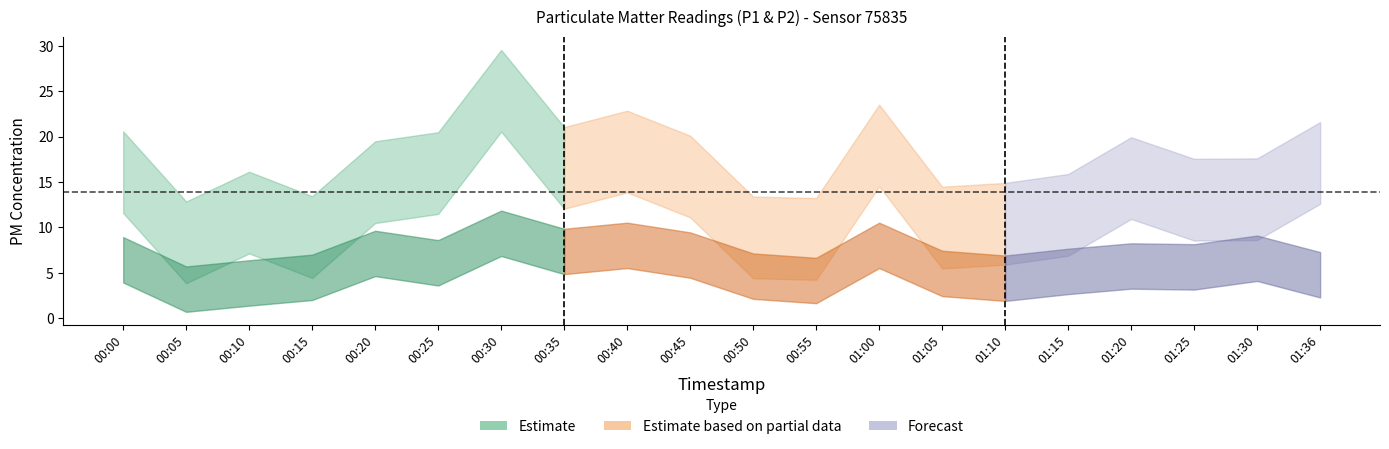

Is the value of P2 at 00:40 greater than the value of P1 at 01:30?

No